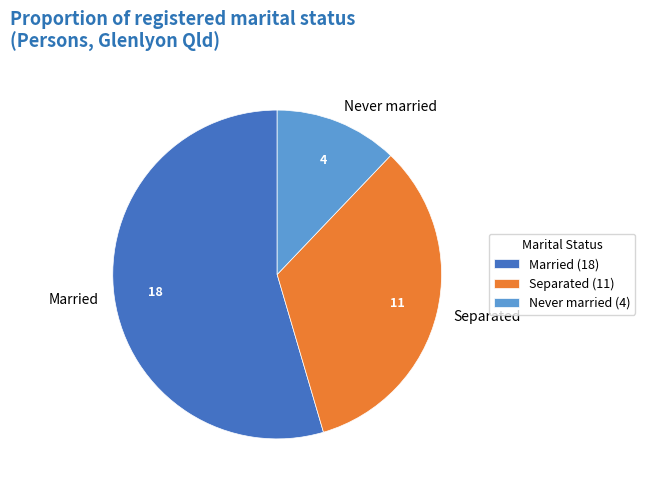

Is the sum of Separated and Married greater than half?

Yes